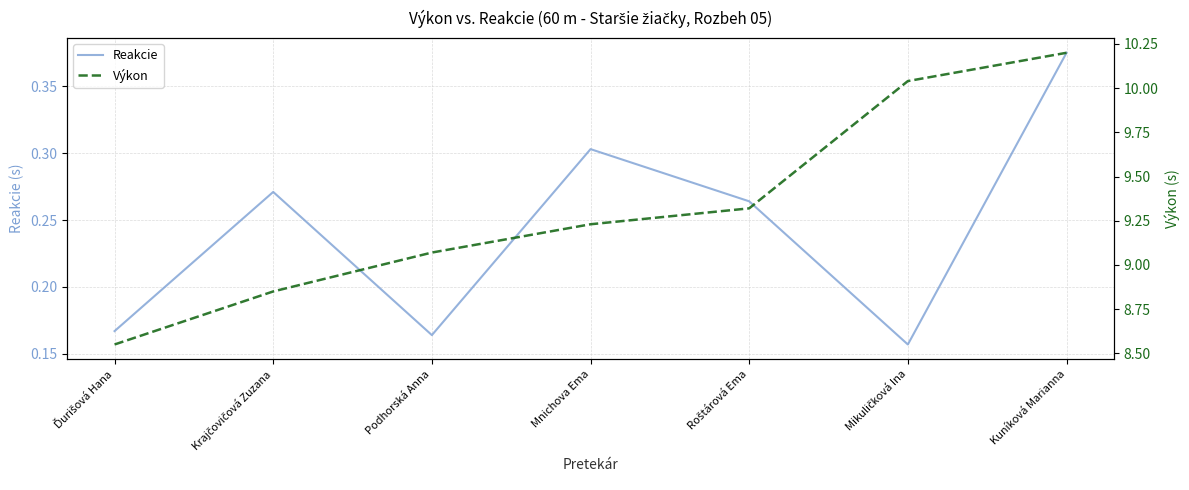

Which category has the lowest value across all series?

Mikuličková Ina